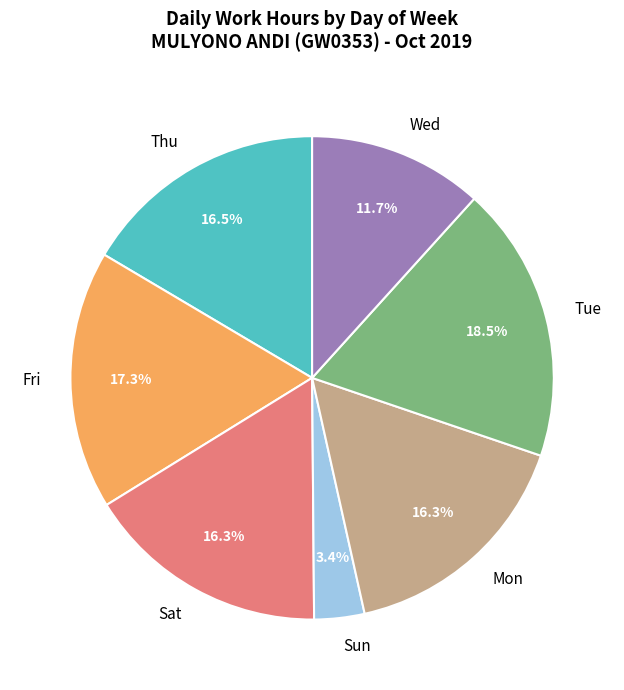

How much of the chart is everything except Fri?

82.7%